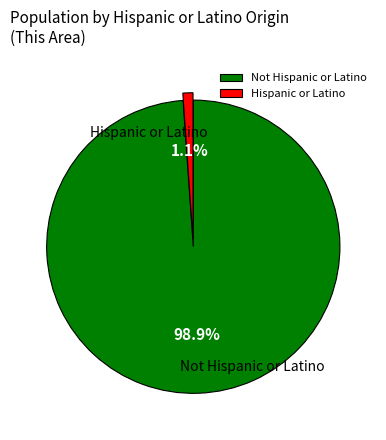

Rank the categories by value from lowest to highest.

Hispanic or Latino, Not Hispanic or Latino